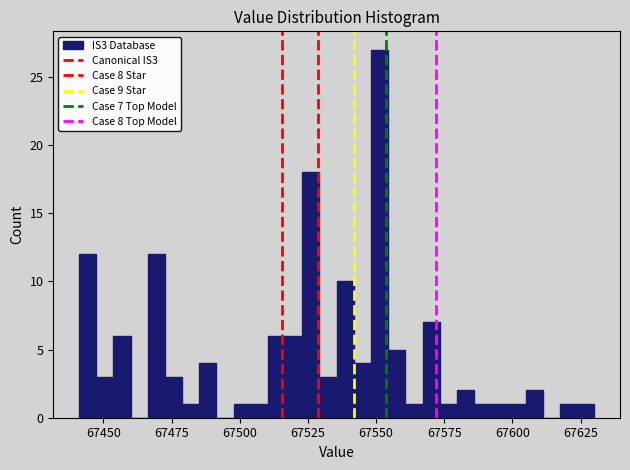

Read against the x-axis, roughly where is the centre of the tallest bar?

67550